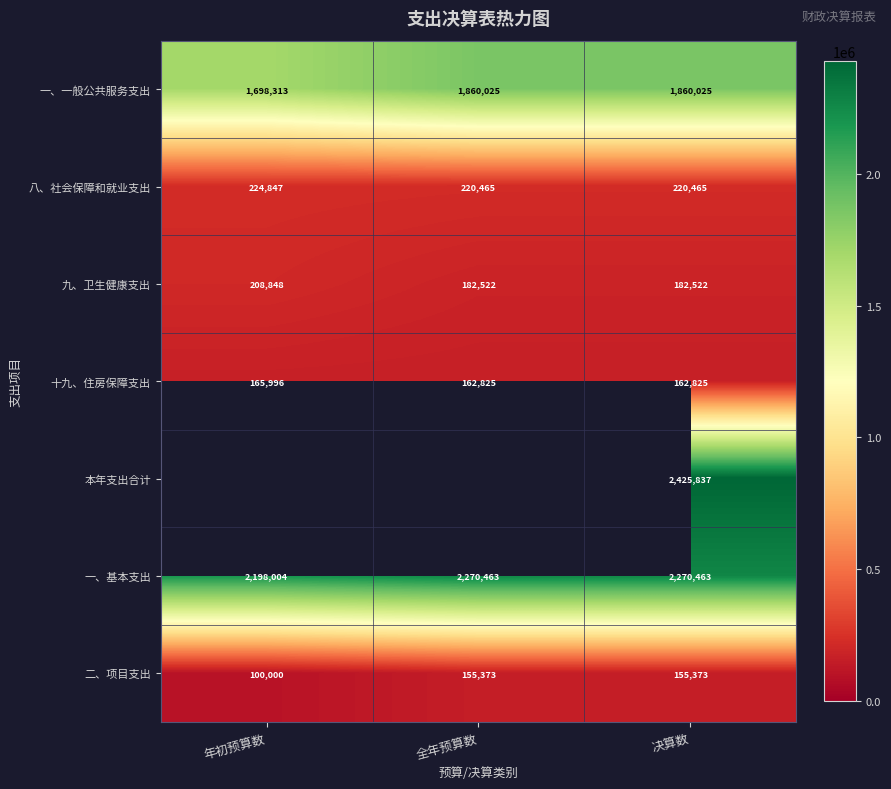

How many data points does each series have?

3